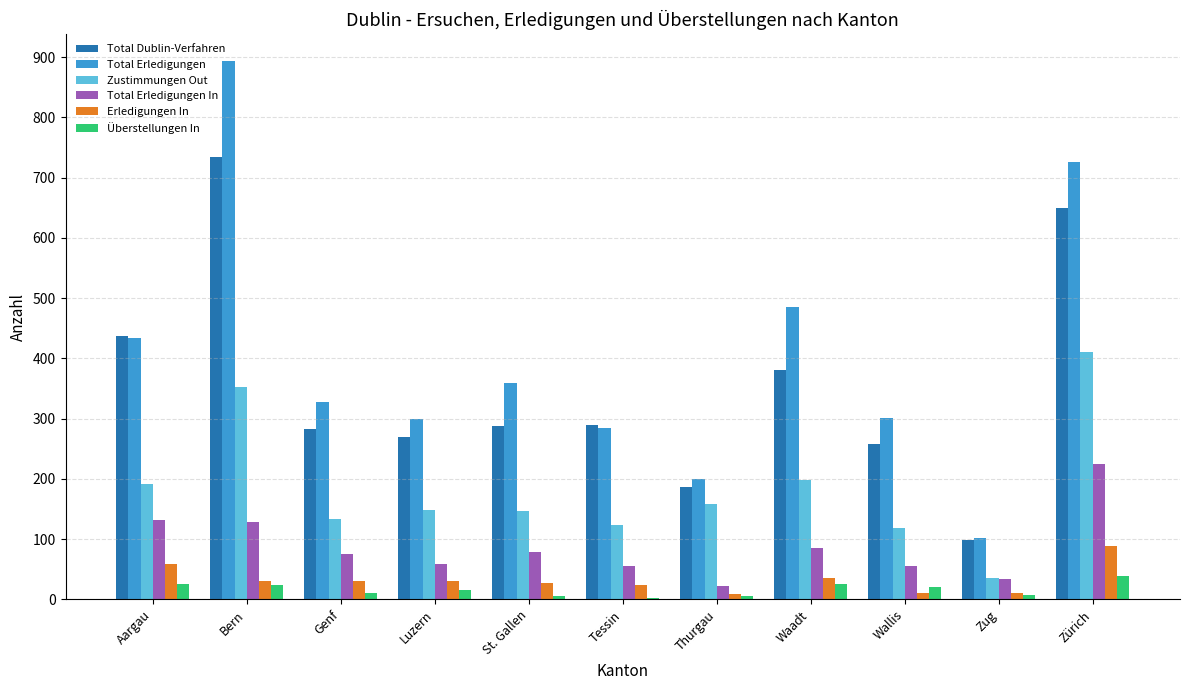

What is the average value of the Zustimmungen Out series?

183